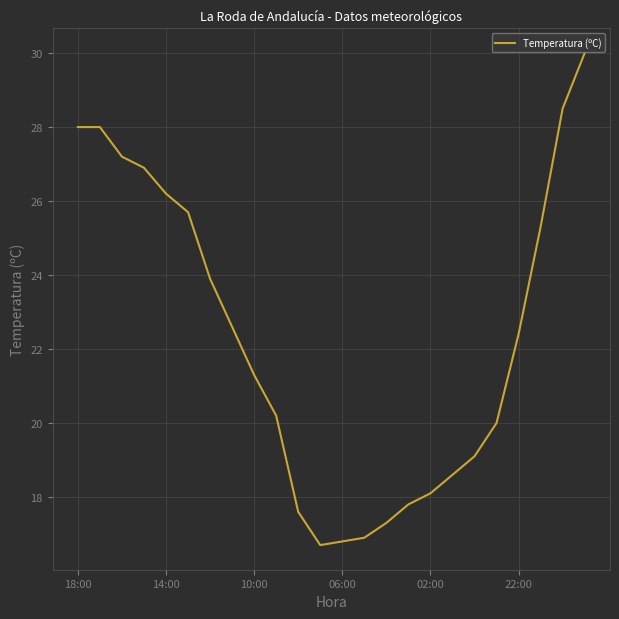

What is the smallest value displayed?

16.7